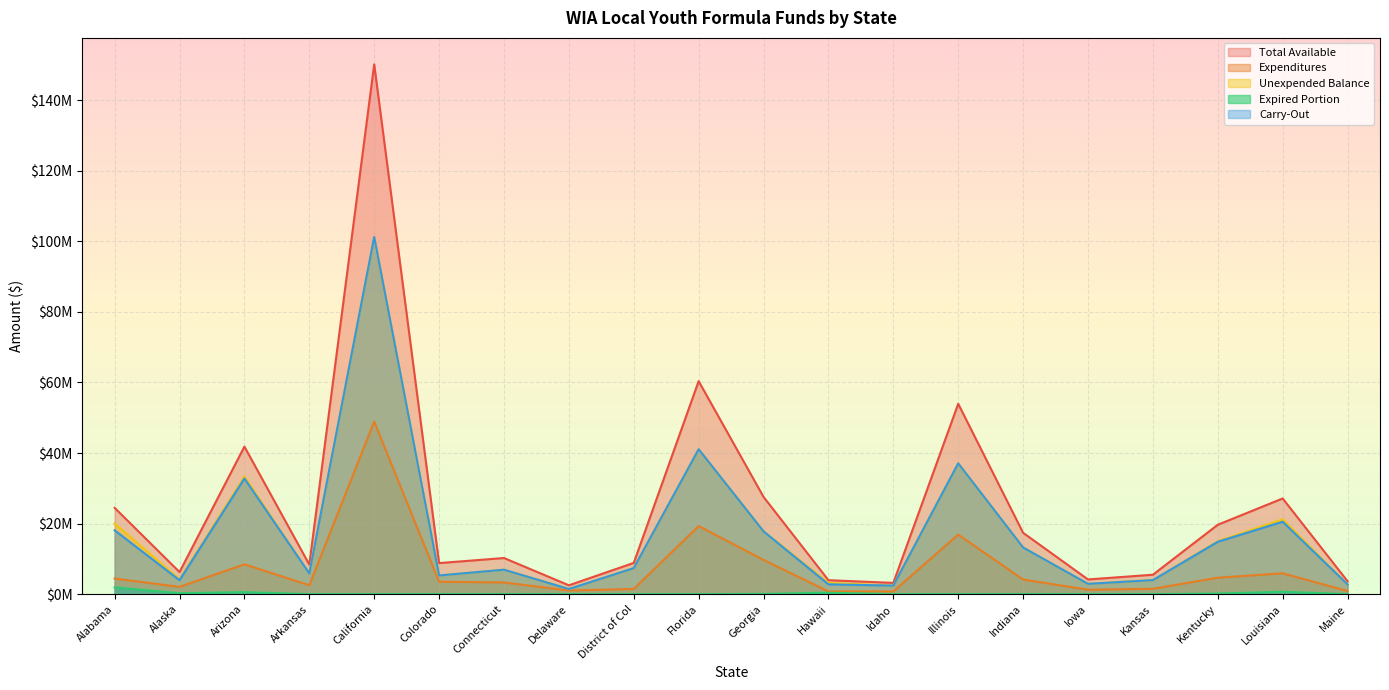

True or false: Expired Portion and Expenditures intersect in this chart.

False